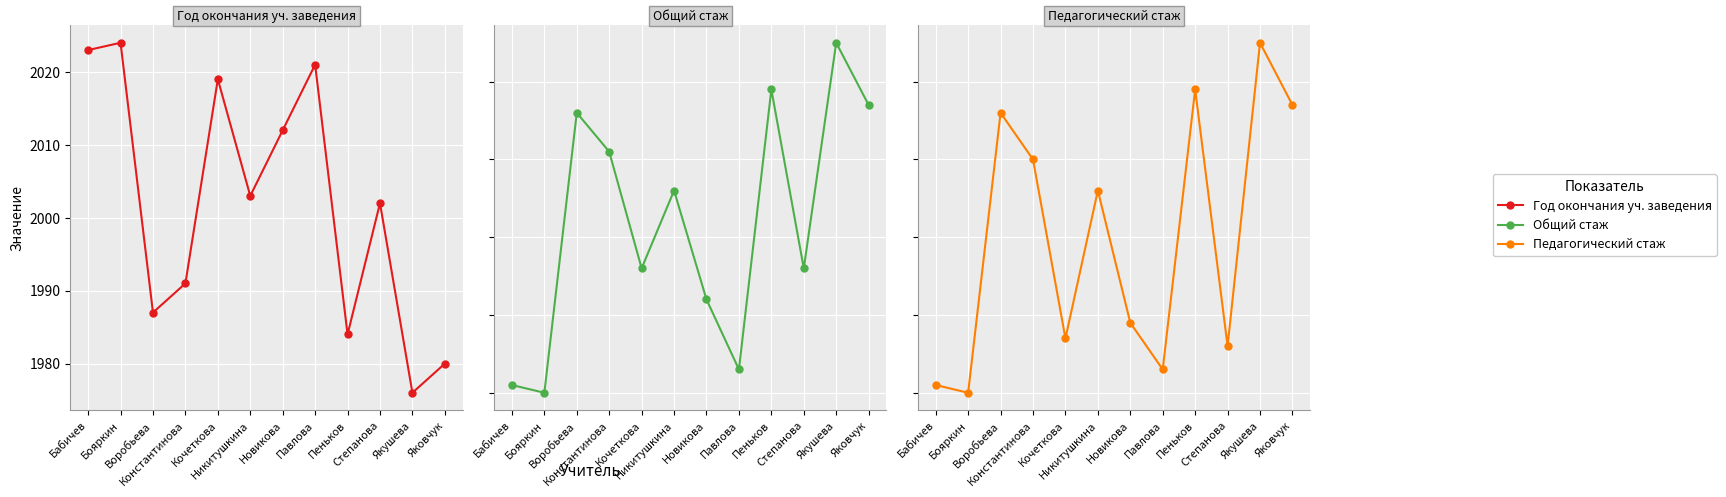

The value of Общий стаж at Павлова is 2. True or false?

False